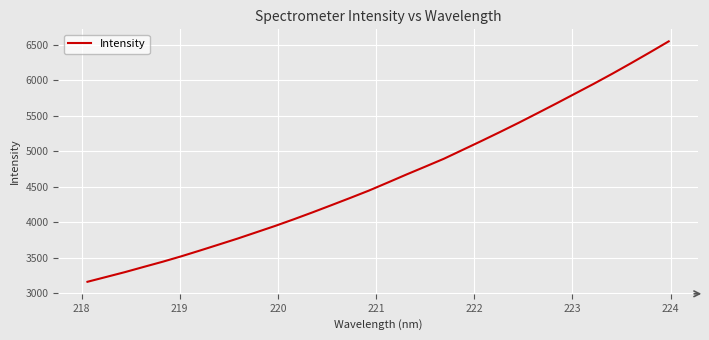

True or false: there are more than 2 points higher than both neighbors.

False